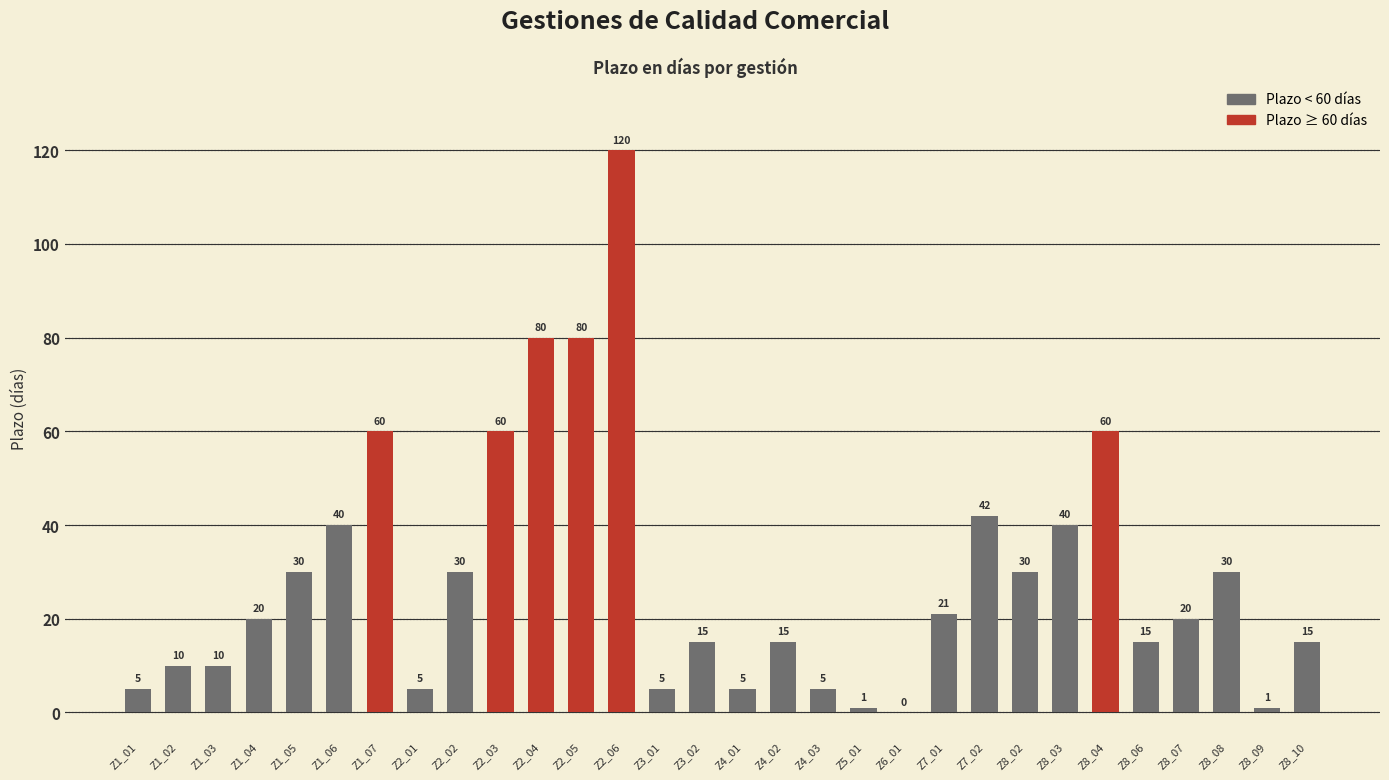

What is the ratio of the value at Z8_02 to the value at Z8_07?

1.5